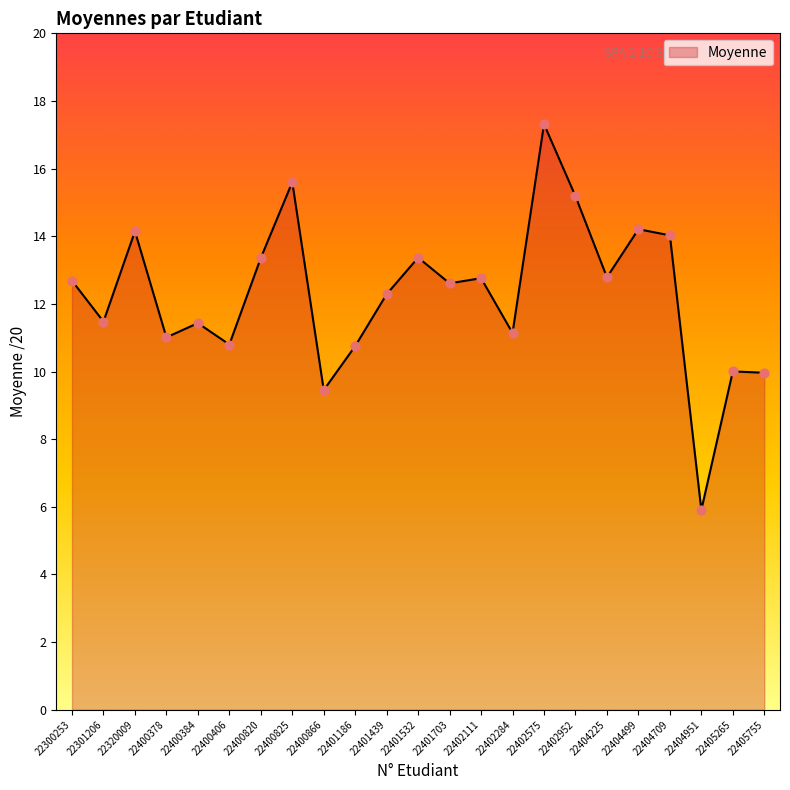

What is the change in value from 22400866 to 22402284?

+1.7